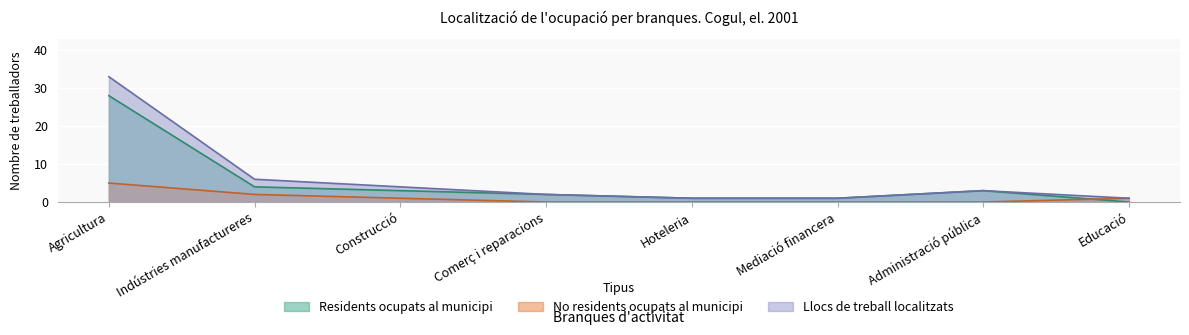

How many positive values does the No residents ocupats al municipi series have?

4